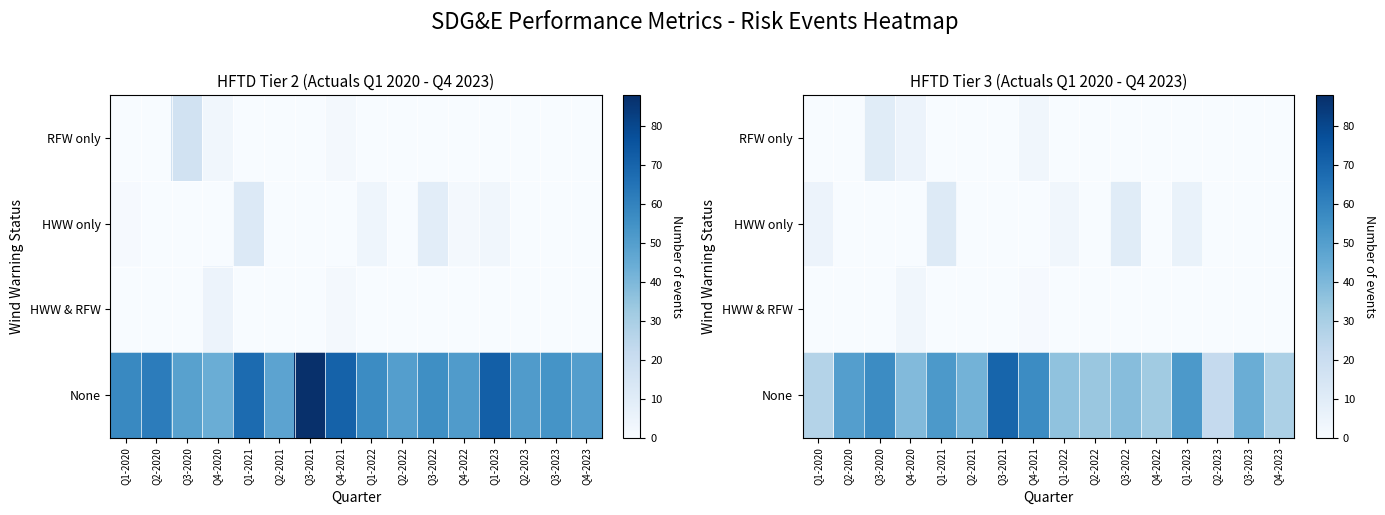

What is the total value across all series at Q1-2023?

58